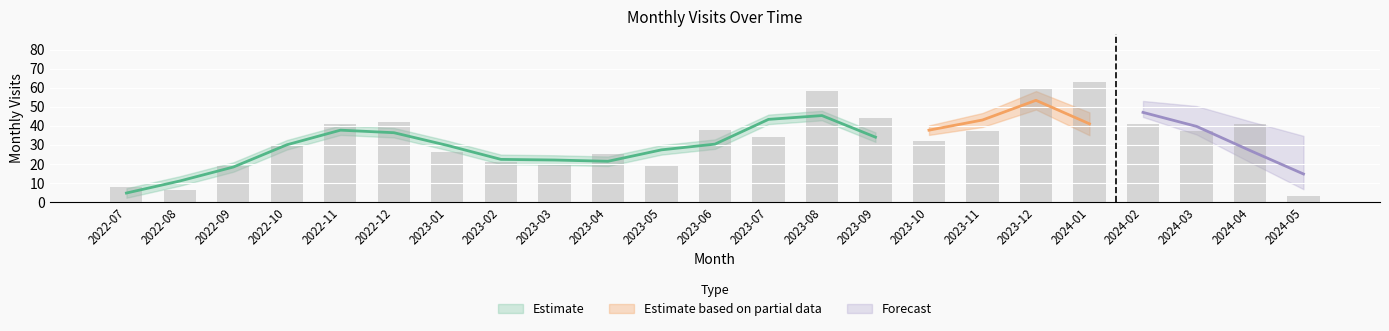

What is the change in value from 2023-01 to 2023-10?

+6